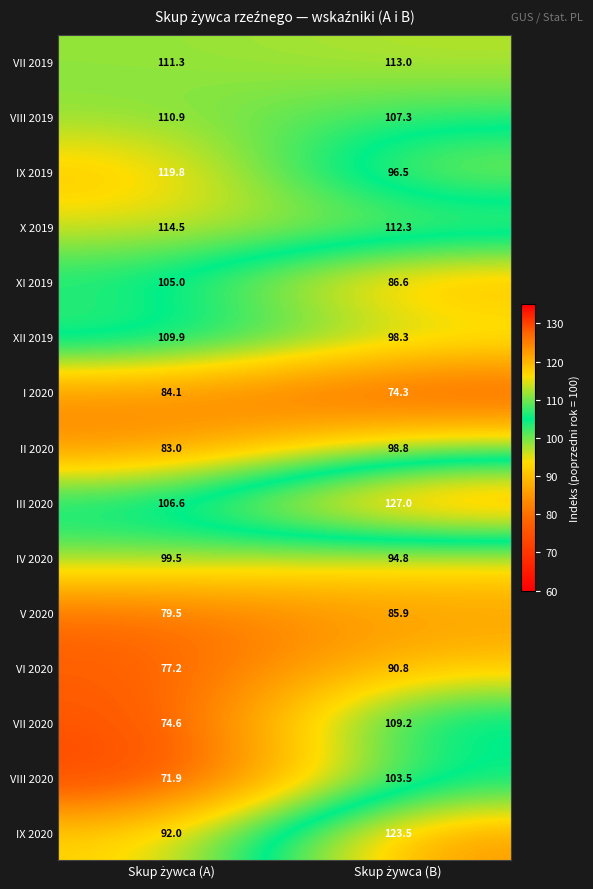

Which series has the largest range (max minus min)?

VII 2020